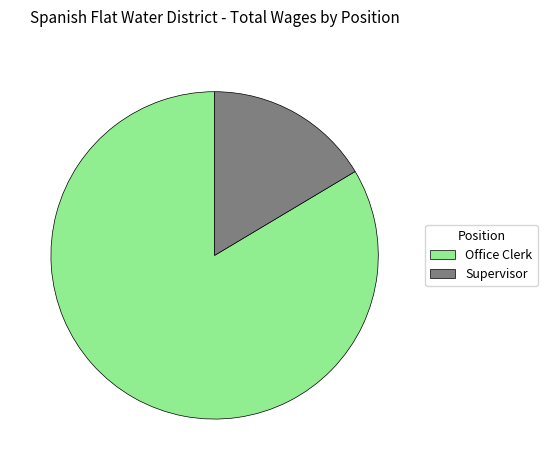

What is the majority slice?

Office Clerk